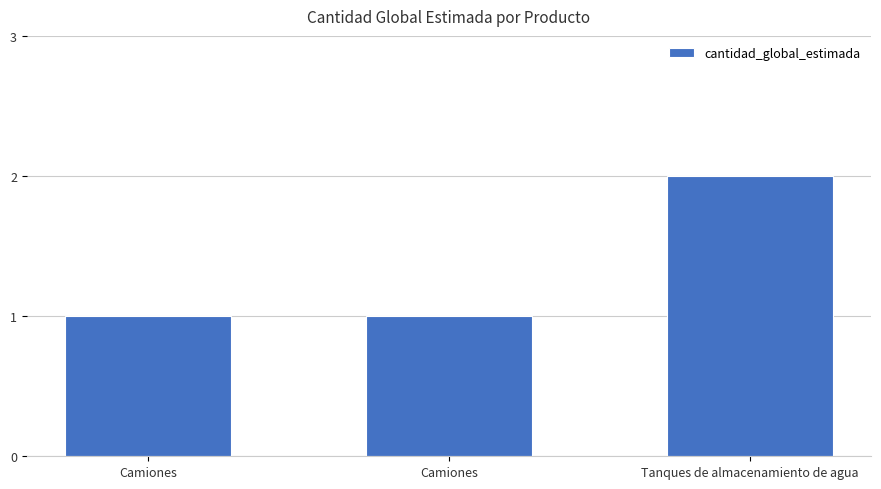

How many bars are there in total?

3